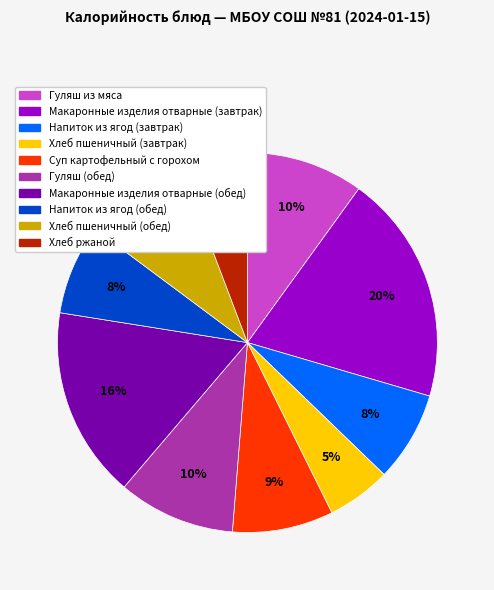

Which slice is the largest?

Макаронные изделия отварные (завтрак)